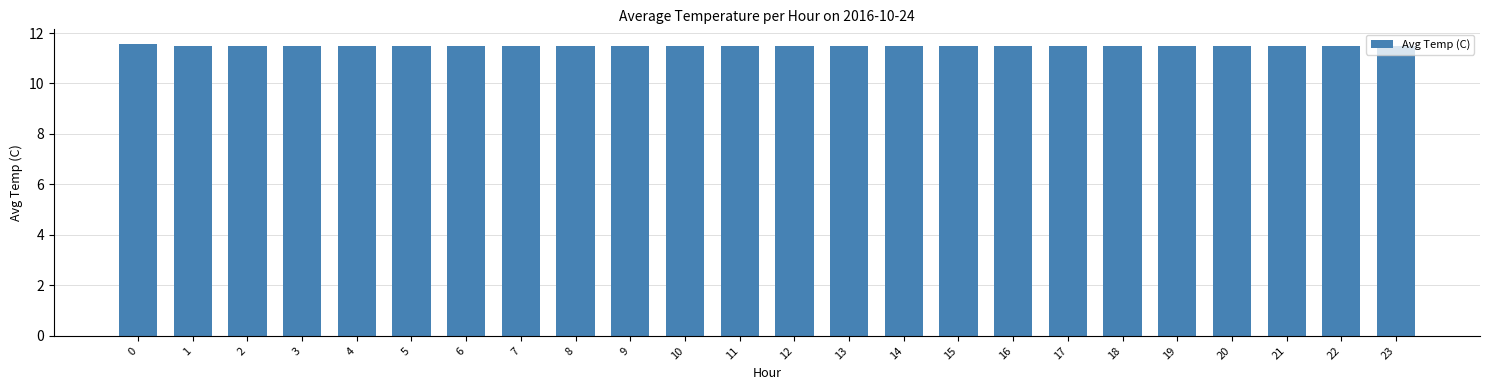

What is the greatest value displayed?

11.6